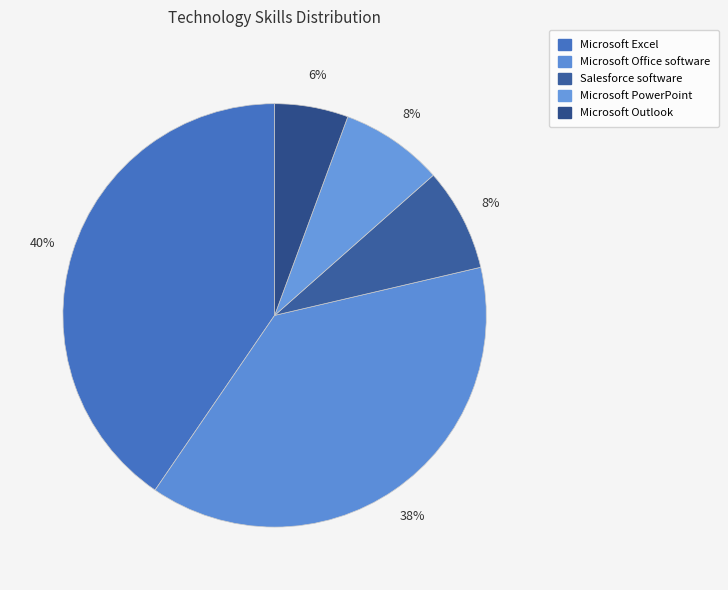

What percentage do Microsoft Outlook and Salesforce software together represent?

13.5%